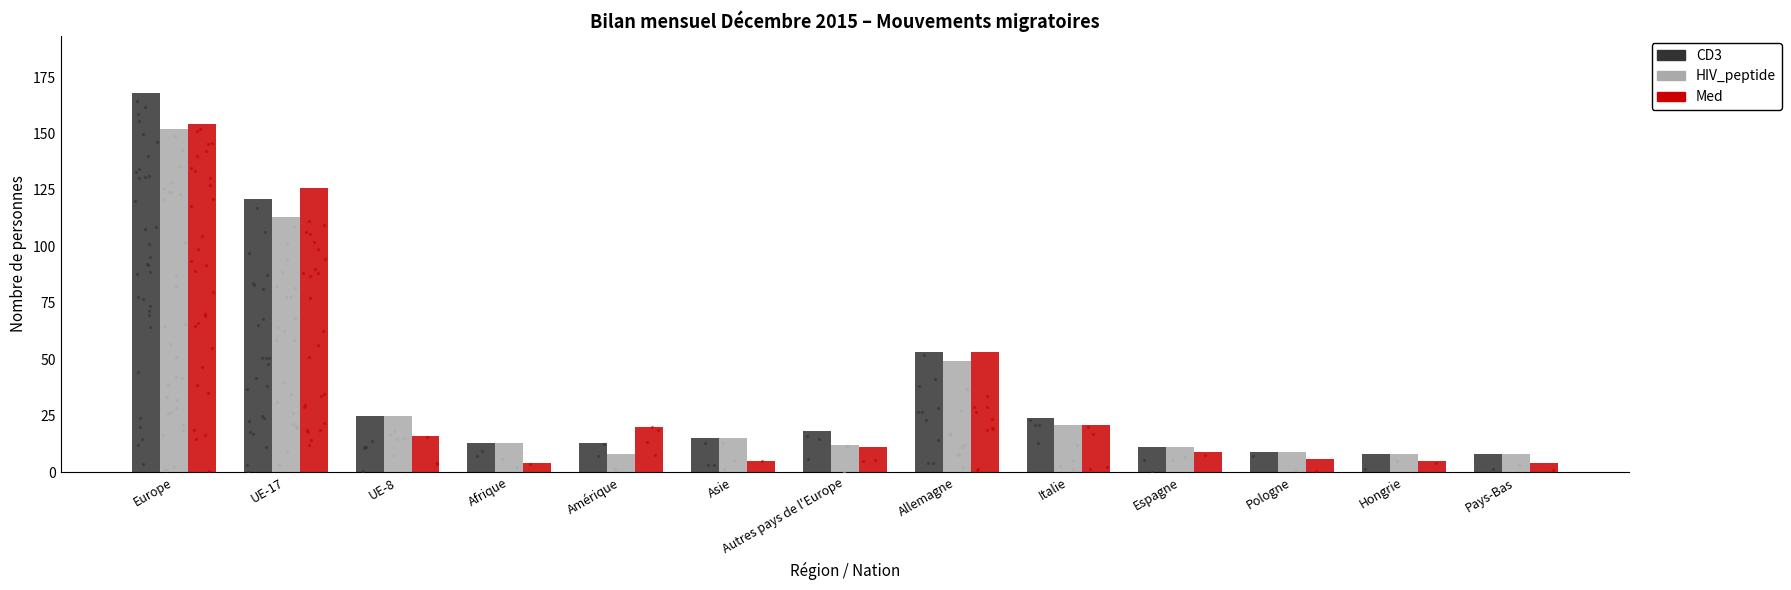

Which series reaches the minimum Y coordinate?

Med